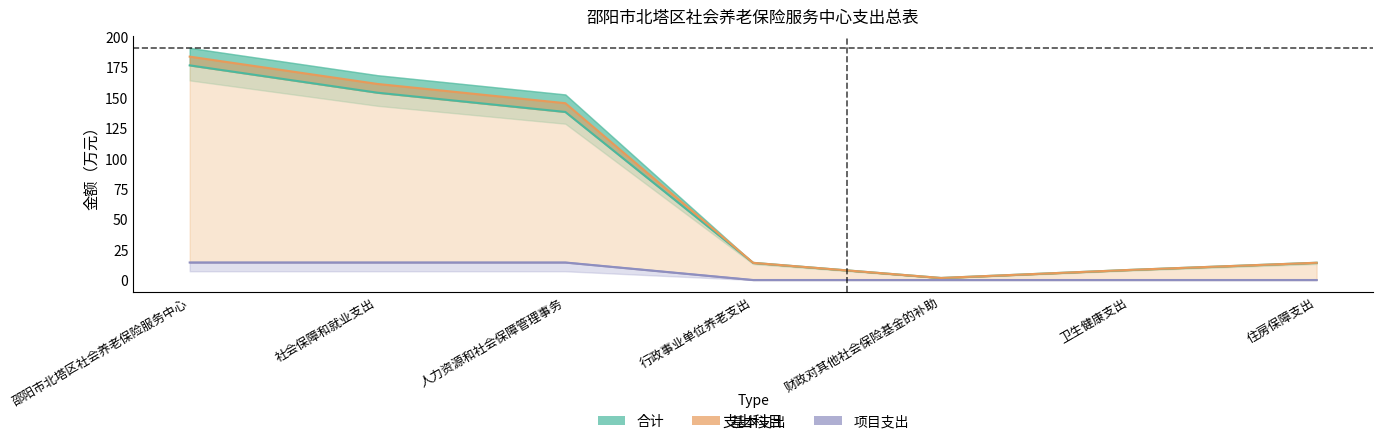

At how many categories does at least one series exceed 110?

3